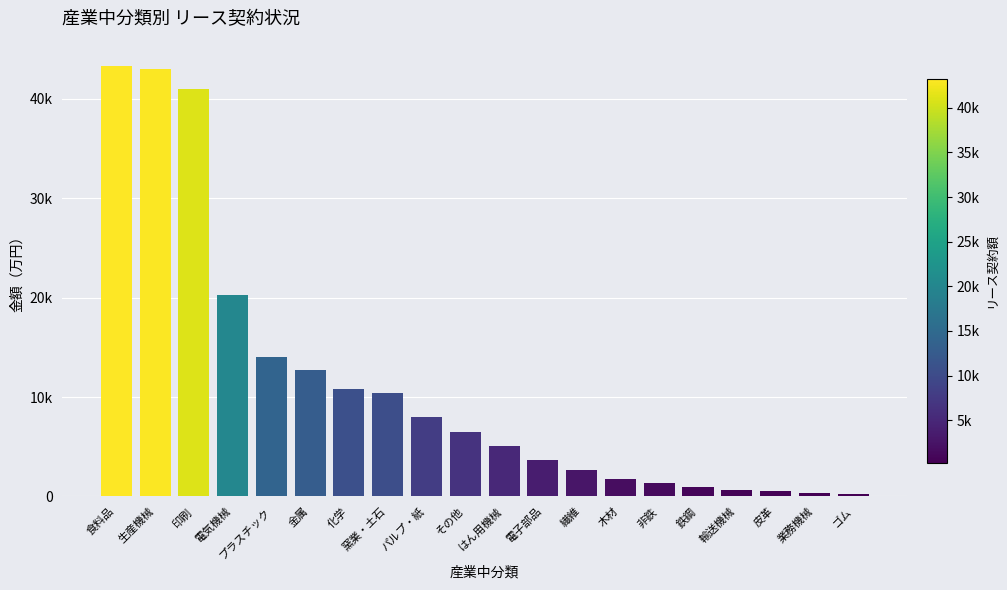

List the labels in order of value, smallest first.

ゴム, 業務機械, 皮革, 輸送機械, 鉄鋼, 非鉄, 木材, 繊維, 電子部品, はん用機械, その他, パルプ・紙, 窯業・土石, 化学, 金属, プラスチック, 電気機械, 印刷, 生産機械, 食料品